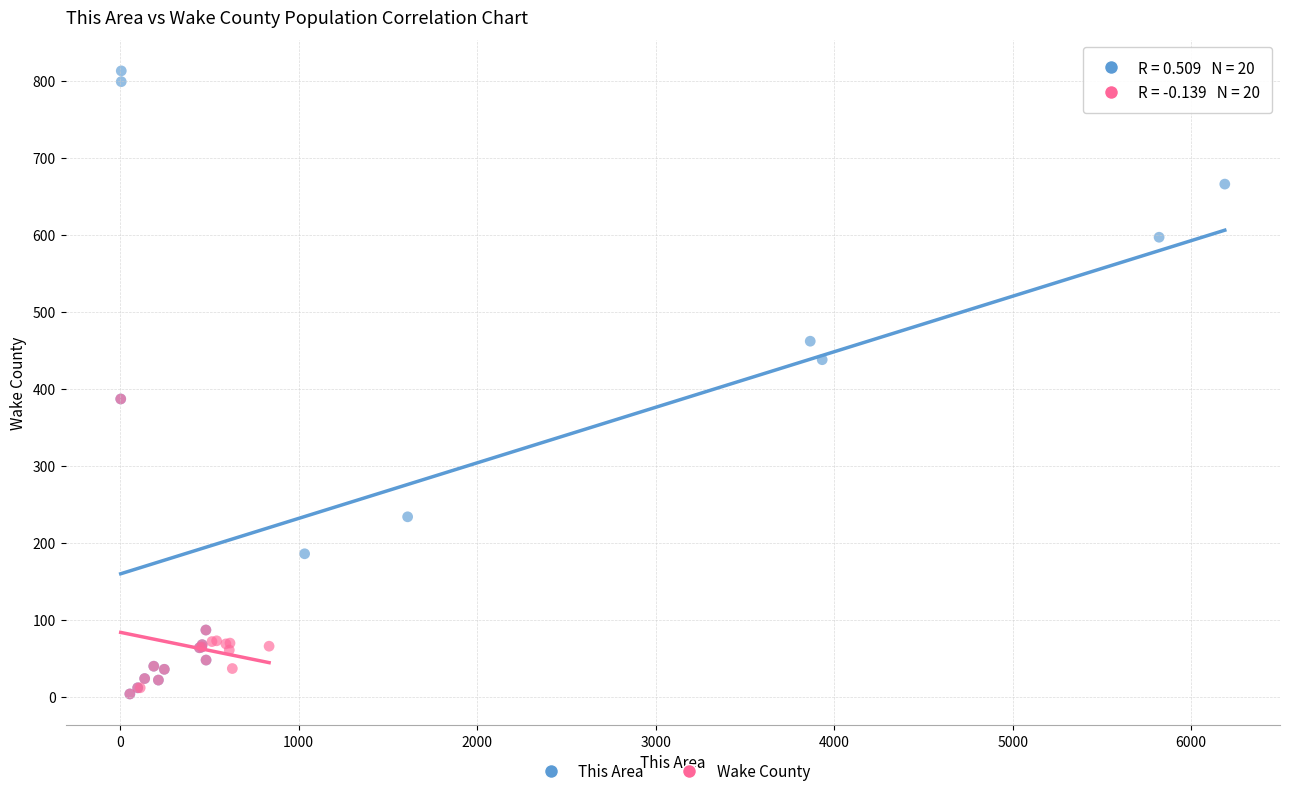

Which series contains the highest Y value?

This Area